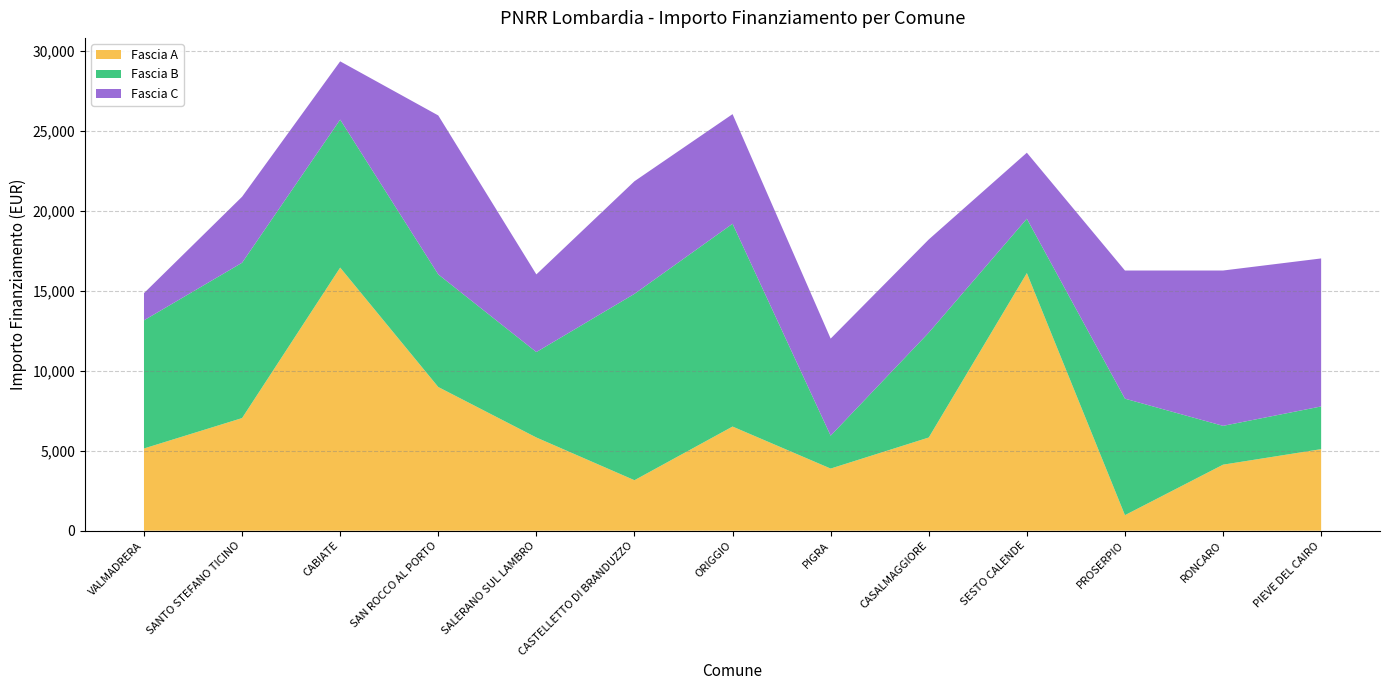

Reading left to right, what are all the values shown in this chart?

Fascia A: 5145	7047	16464	8991	5832	3159	6517	3888	5831	16121	972	4131	5103
Fascia B: 8019	9720	9261	7047	5346	11662	12691	2058	6561	3402	7290	2430	2673
Fascia C: 1701	4131	3645	9947	4860	7047	6860	6075	5832	4131	8019	9720	9261